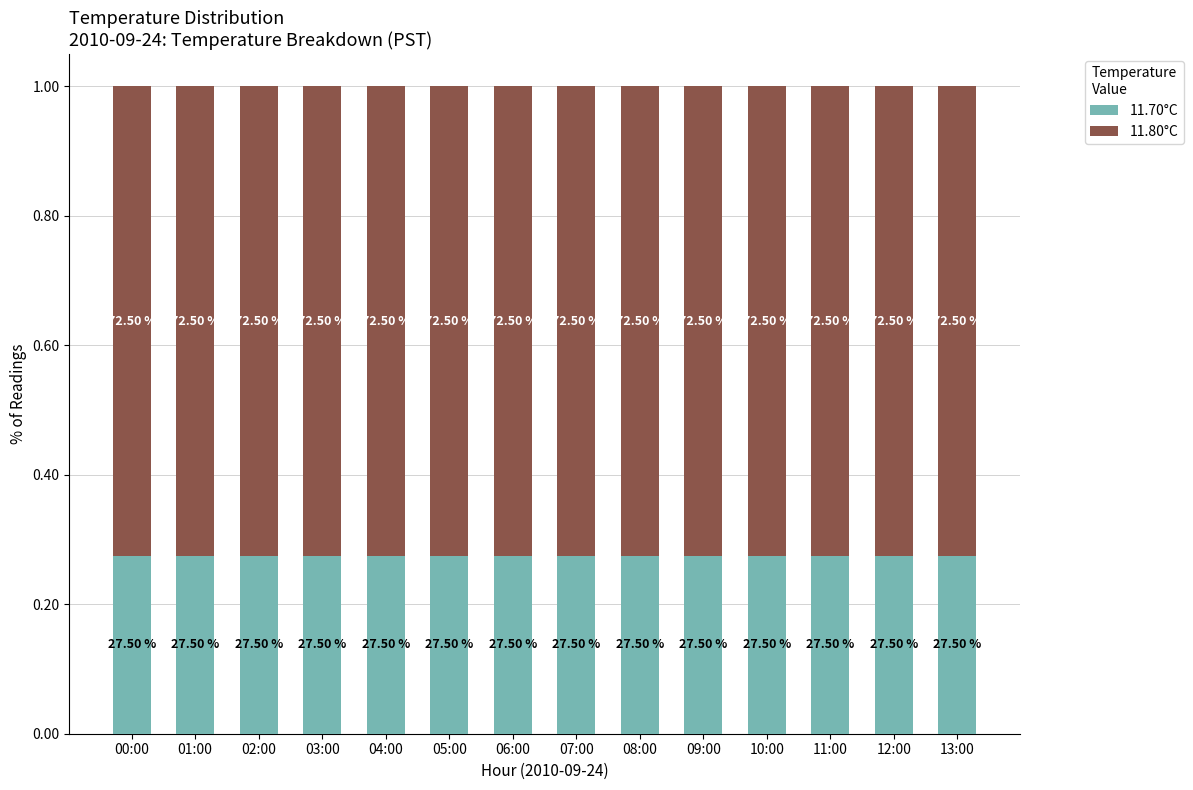

Where is 11.80°C nearest to the value 0?

00:00